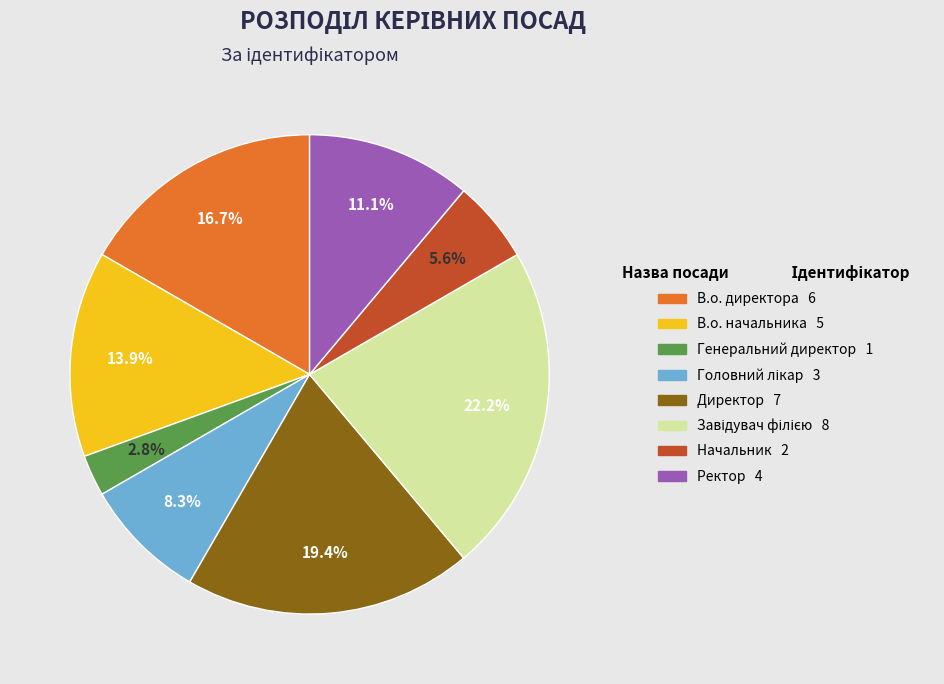

How many segments does this pie chart have?

8